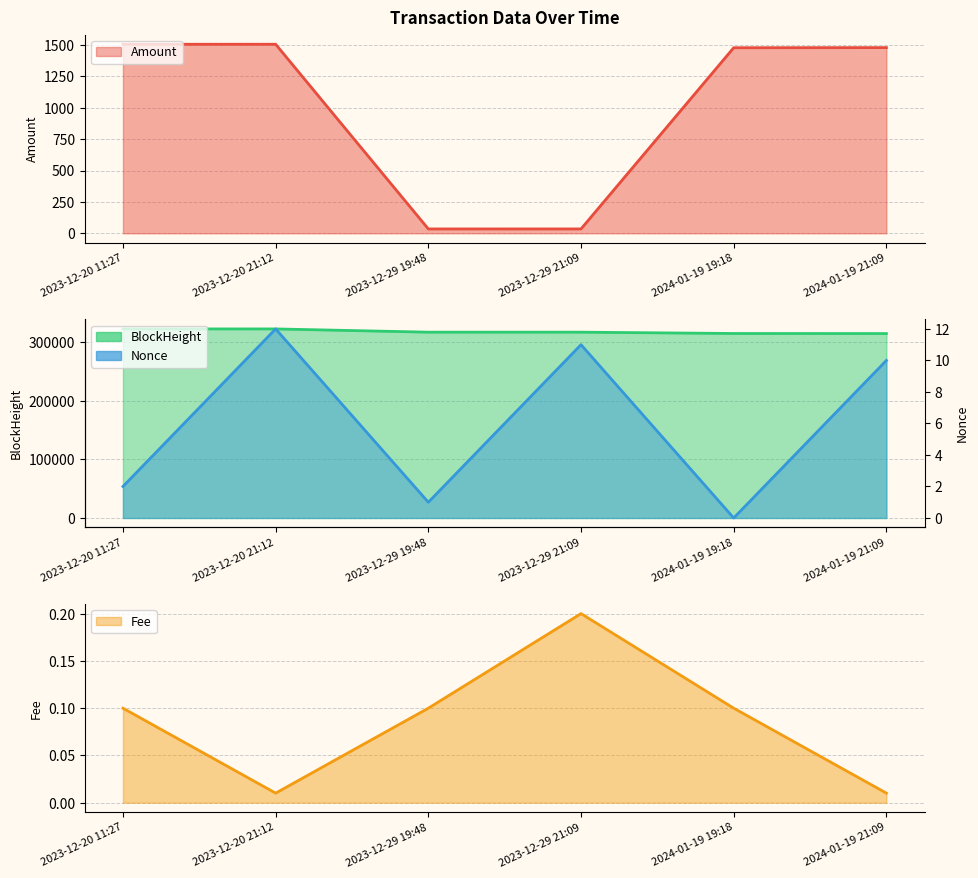

Between 2023-12-29 21:09 and 2024-01-19 19:18, which series saw the biggest shift?

BlockHeight